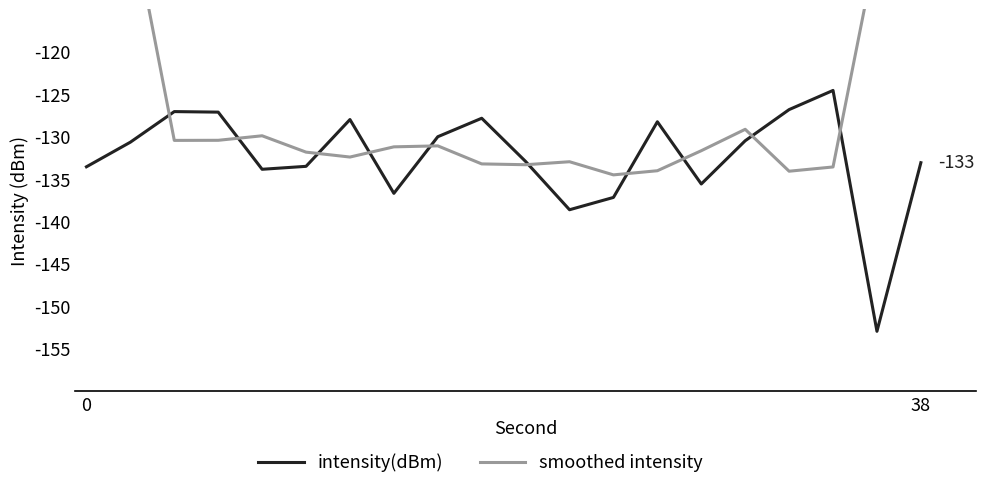

True or false: smoothed intensity has more than 2 points higher than both neighbors.

True